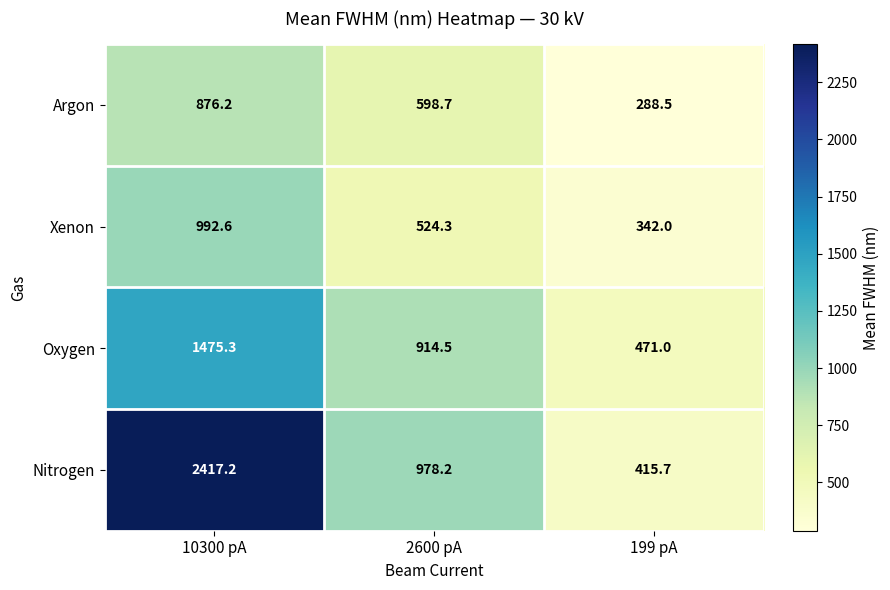

List the series in order of their peak value, lowest first.

Argon, Xenon, Oxygen, Nitrogen